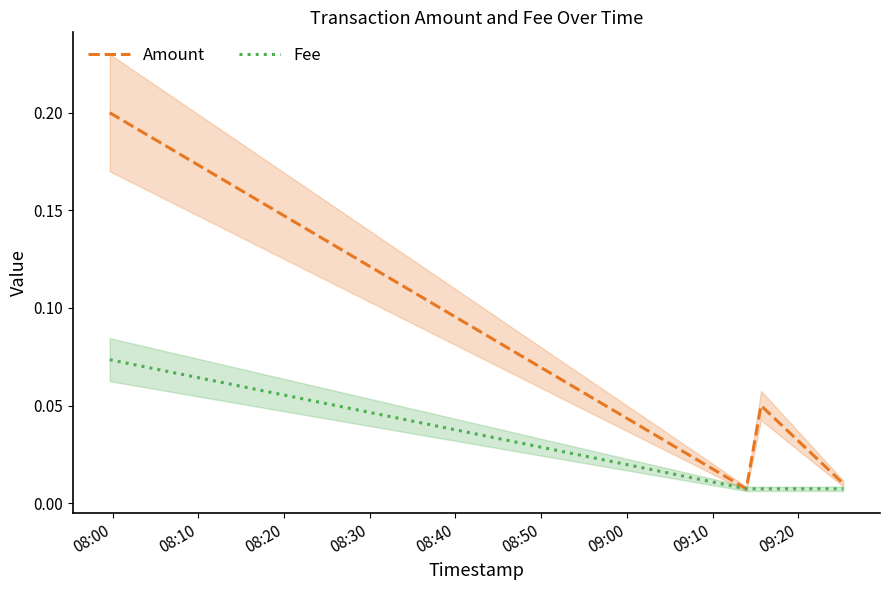

What is the sum of all Fee values?

0.1